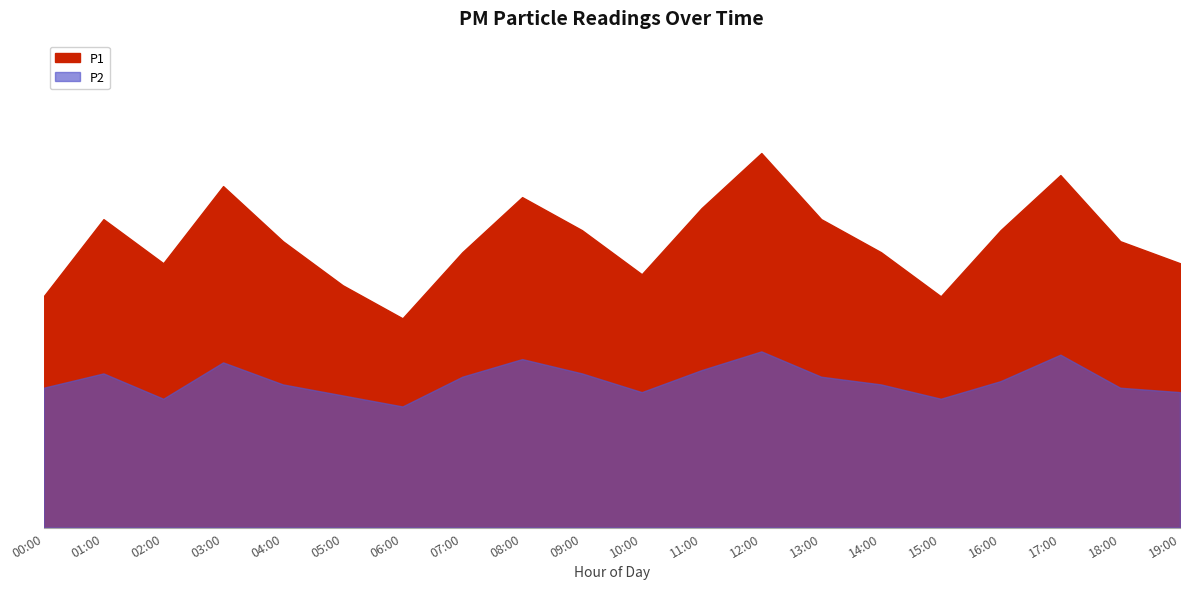

What is the difference between the maximum and minimum values in the P1 series?

1.5